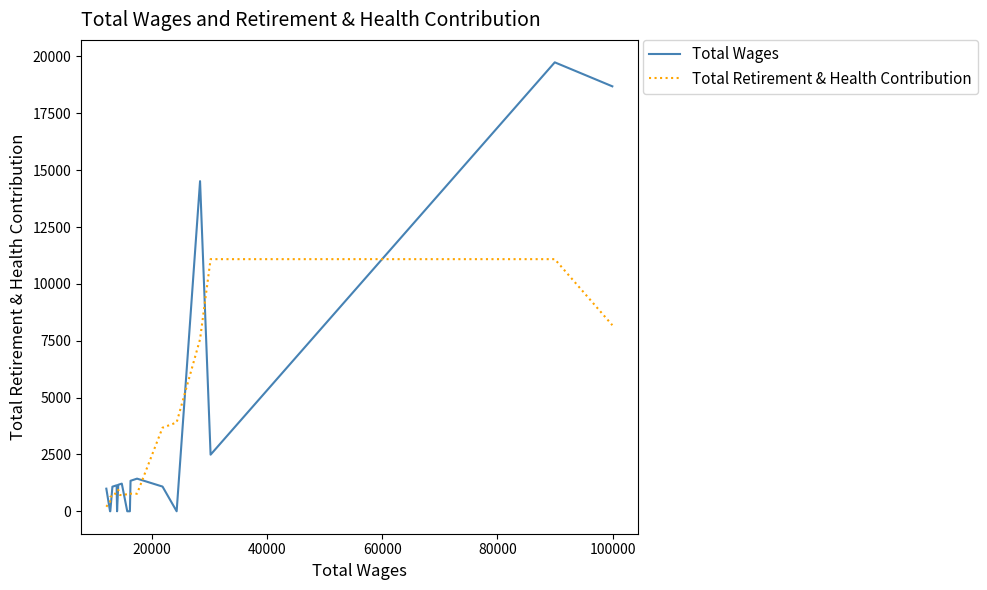

List the series in order of their peak value, lowest first.

Total Retirement & Health Contribution, Total Wages